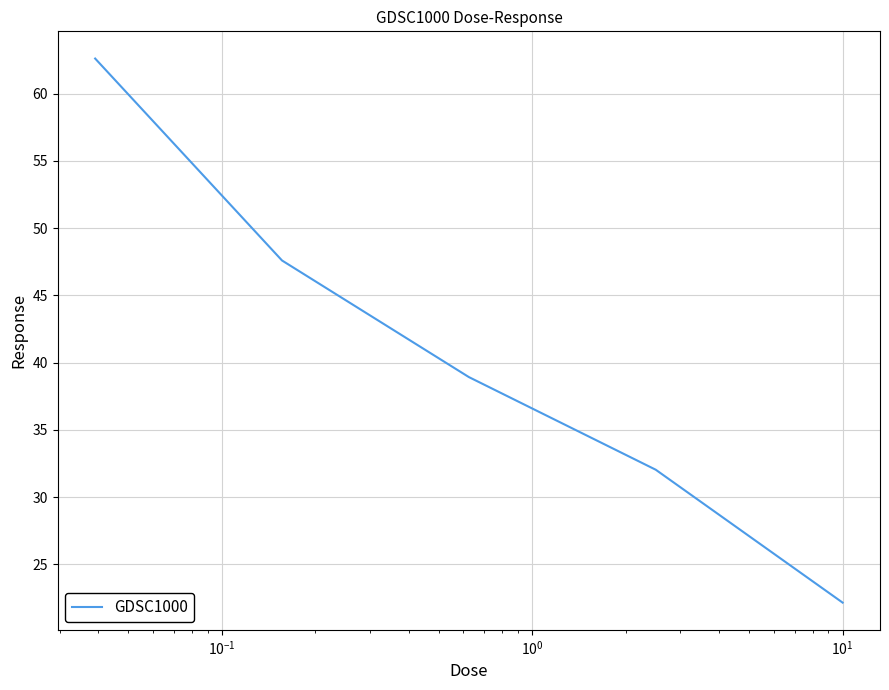

What is the maximum value shown in the chart?

62.6